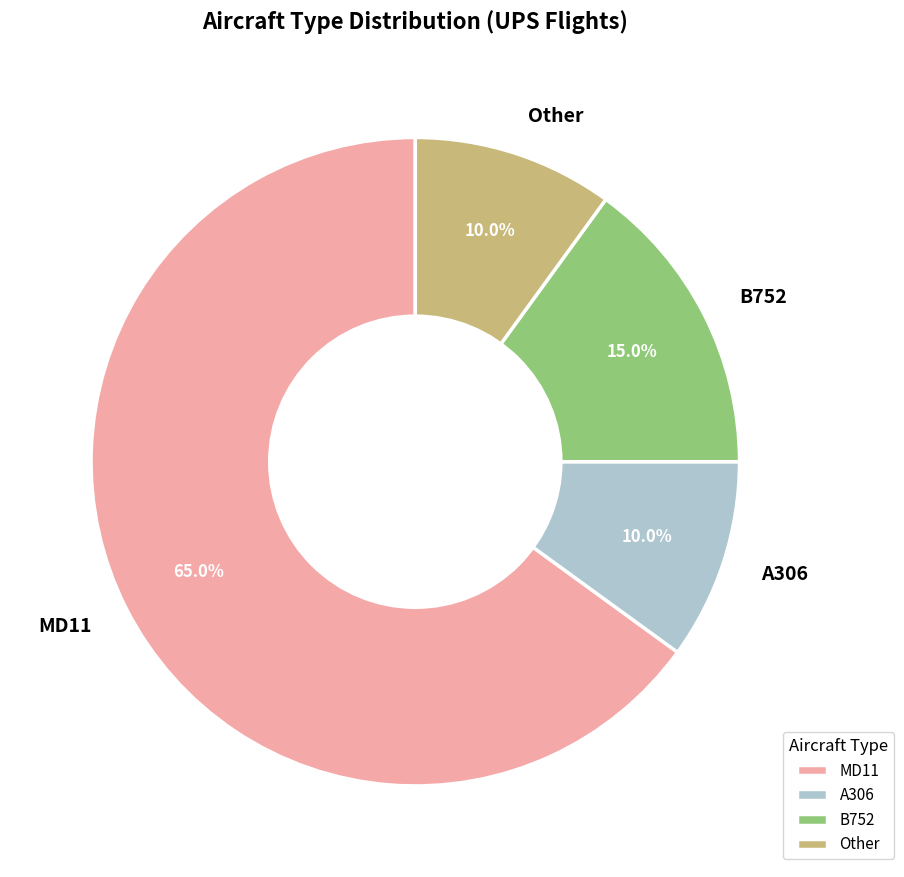

To the nearest percent, what portion does A306 represent?

10%